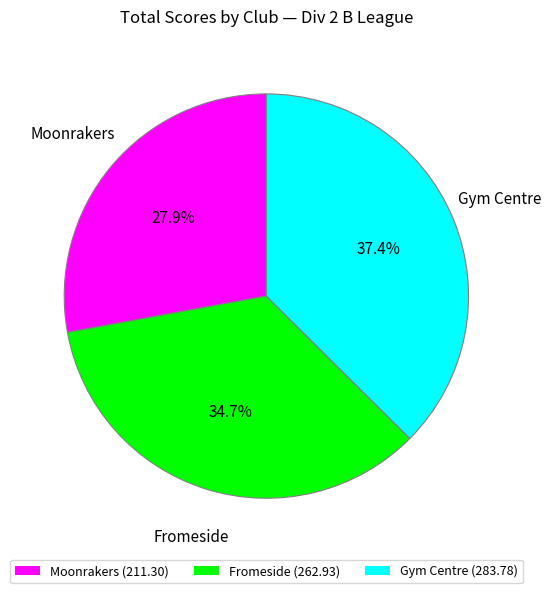

To the nearest percent, what is the average slice percentage?

33%